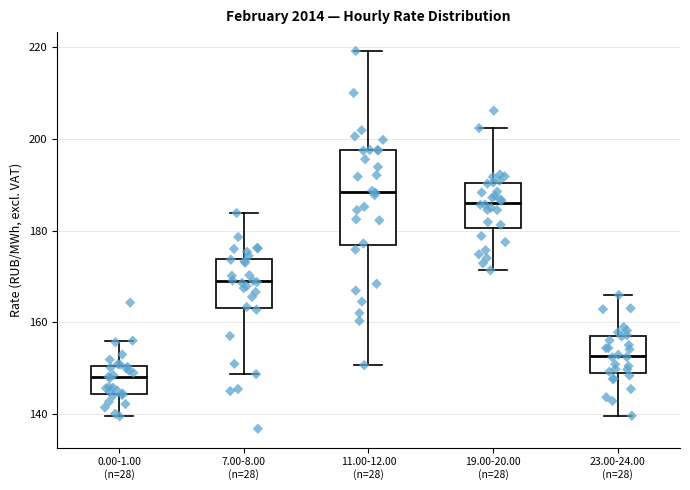

Where does the median line of the box for 11.00-12.00 (n=28) sit on the y-axis? The values are not printed on the chart, so give them approximately, as read against the axis.

188